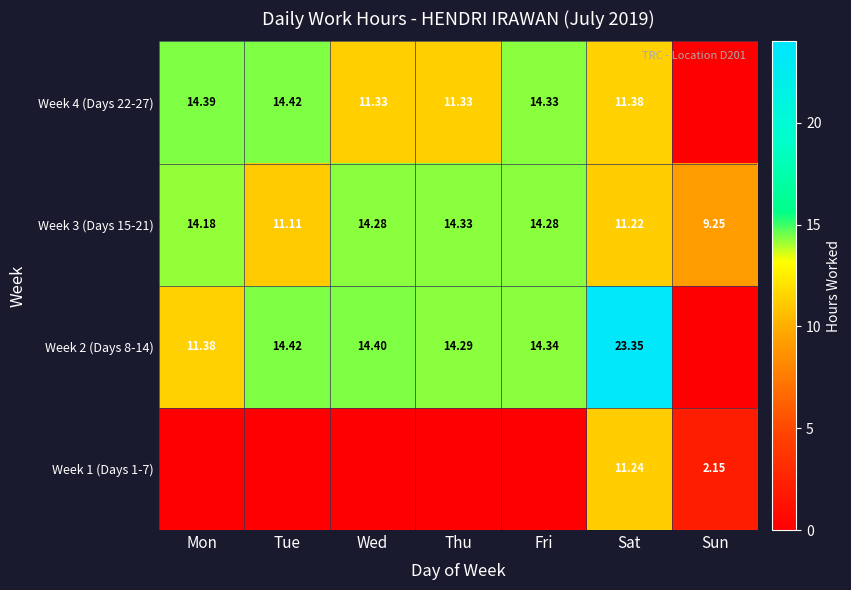

At which label does Week 3 (Days 15-21) reach its peak?

Thu